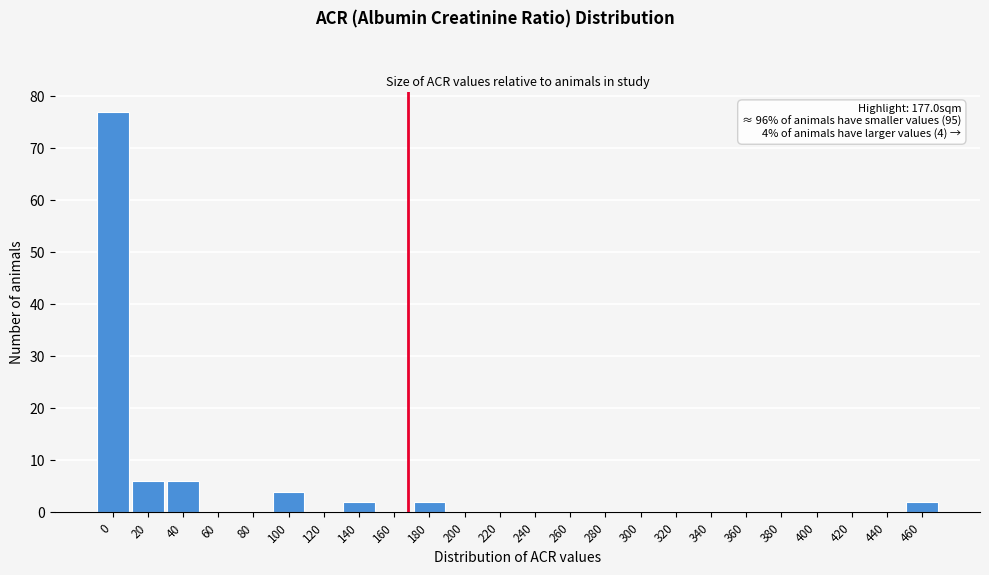

Reading right to left, list all the values displayed in this chart.

460=2	440=0	420=0	400=0	380=0	360=0	340=0	320=0	300=0	280=0	260=0	240=0	220=0	200=0	180=2	160=0	140=2	120=0	100=4	80=0	60=0	40=6	20=6	0=77